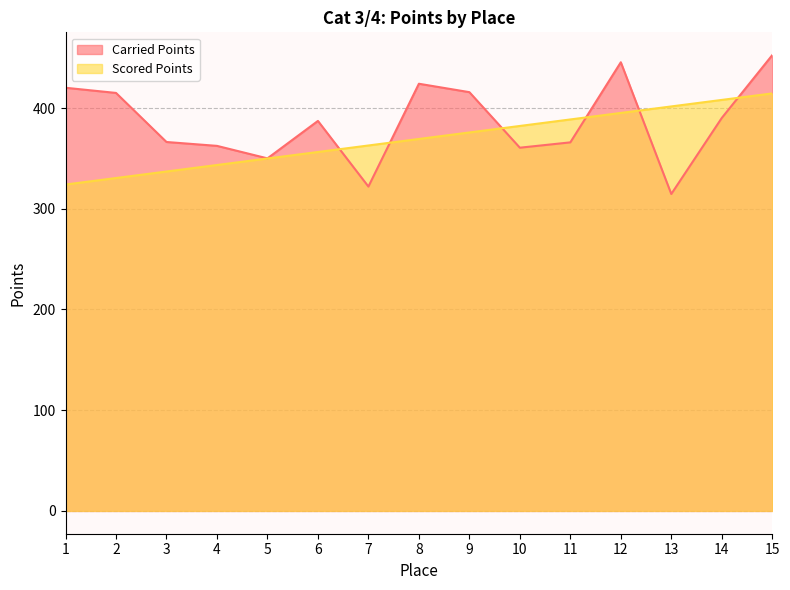

What is the sum of all Carried Points values?

5791.9